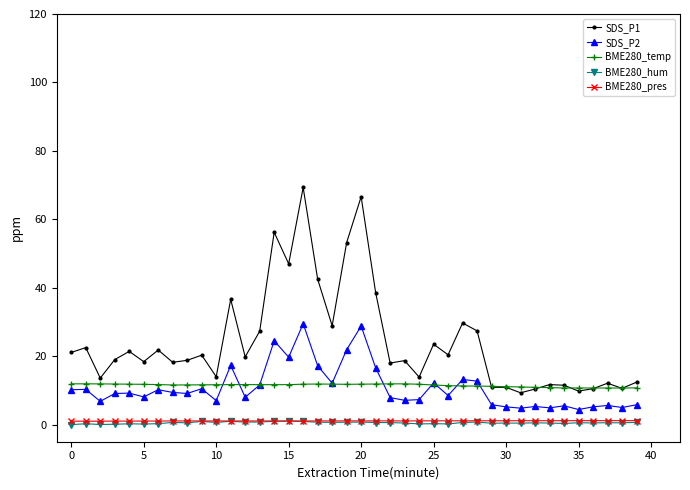

What is the lowest value of the BME280_temp series?

10.7